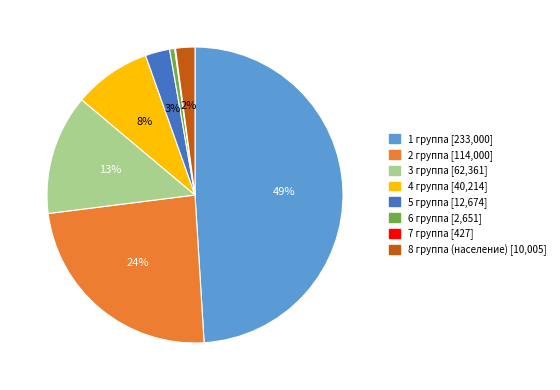

Combined, do 2 группа and 5 группа account for over 50%?

No